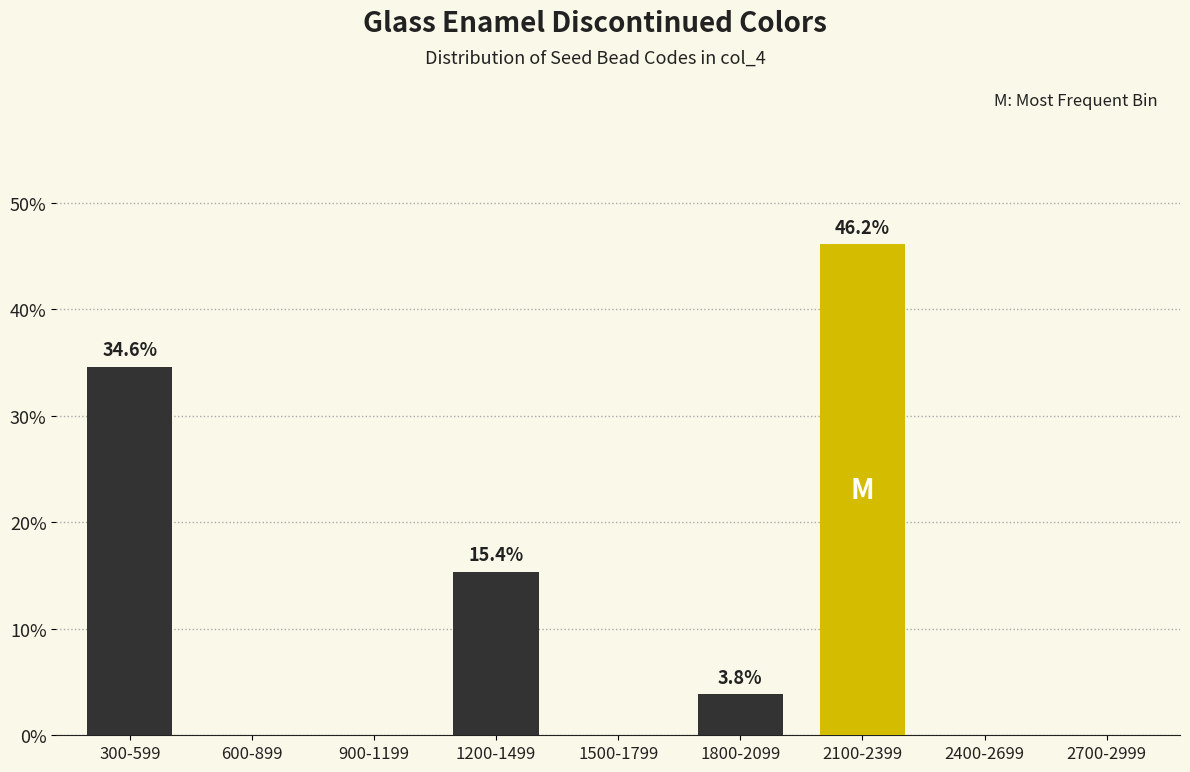

Reading left to right, what are all the values shown in this chart?

300-599=34.6	600-899=0.0	900-1199=0.0	1200-1499=15.4	1500-1799=0.0	1800-2099=3.8	2100-2399=46.2	2400-2699=0.0	2700-2999=0.0